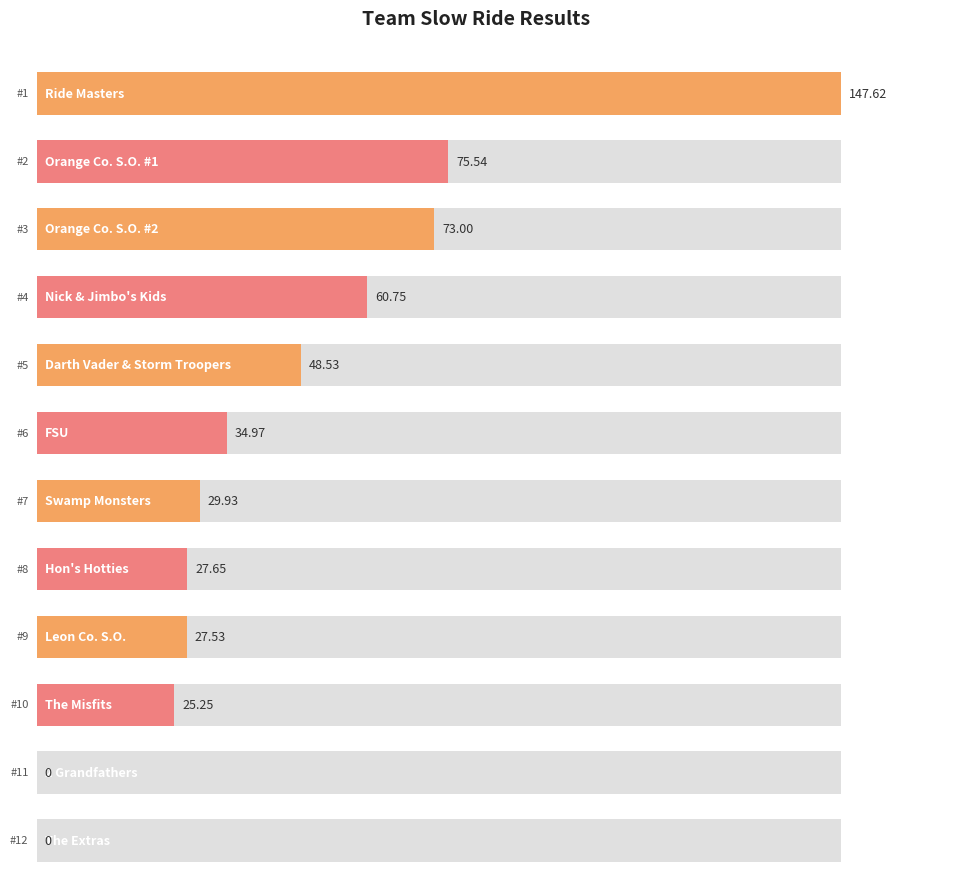

What is the difference between the maximum and minimum values?

147.6